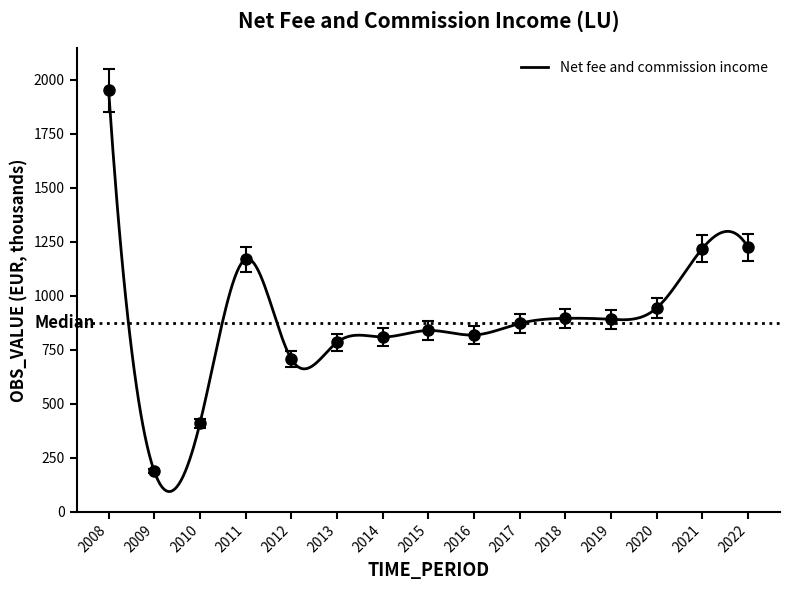

Approximately how many times larger is the value at 2018 compared to 2009?

4.8